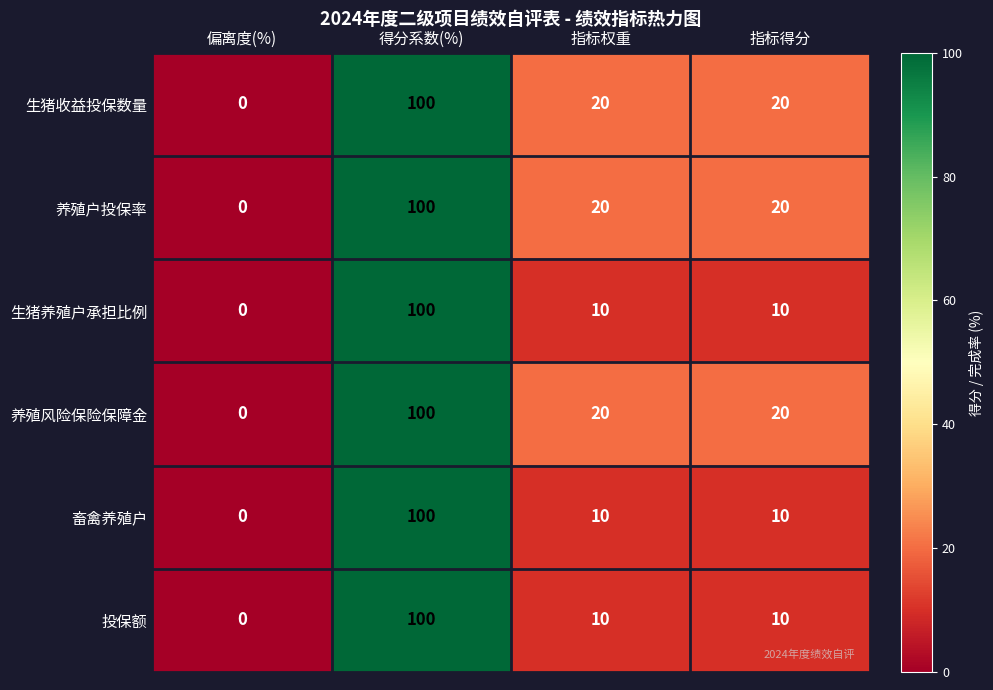

What is the greatest value displayed?

100